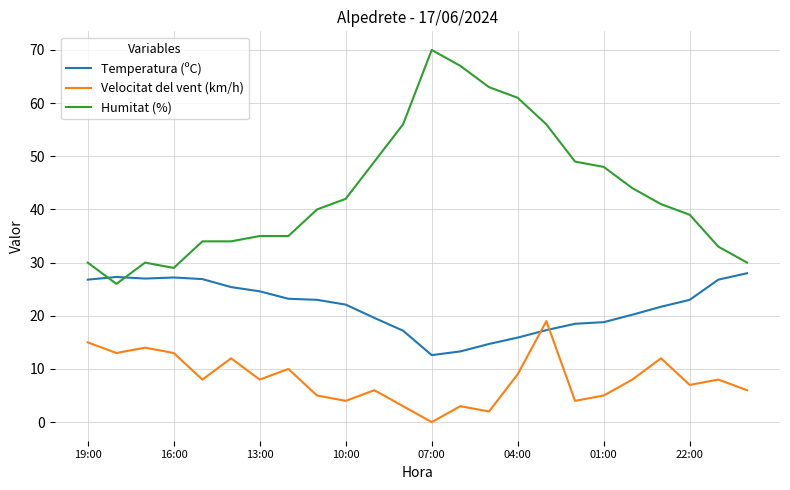

What is the maximum value for Humitat (%)?

70.0